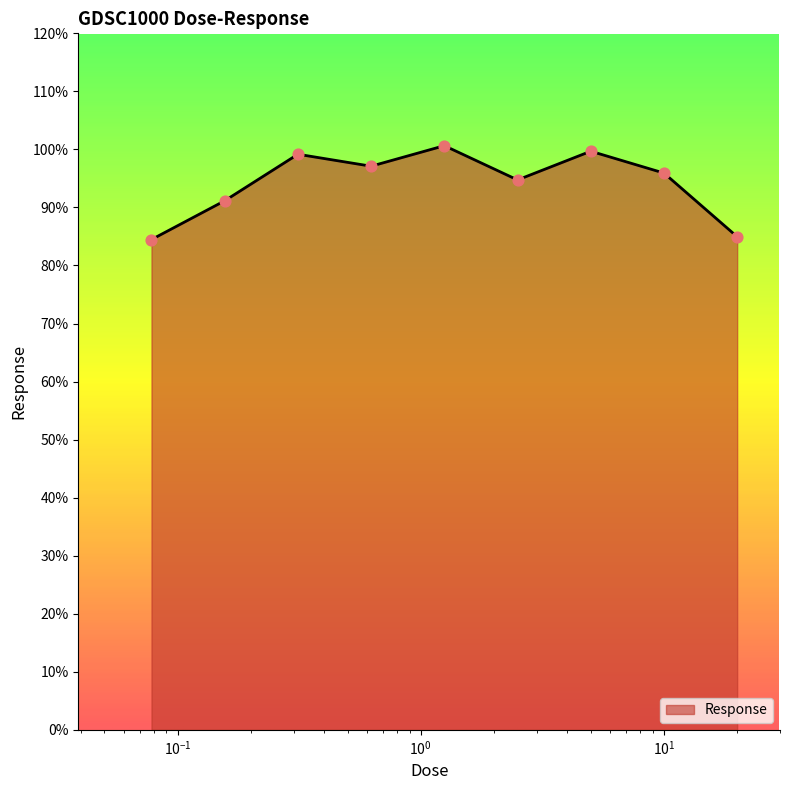

What is the difference between the maximum and minimum values?

16.2